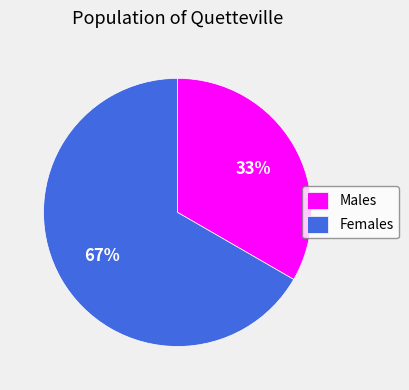

How many segments does this pie chart have?

2